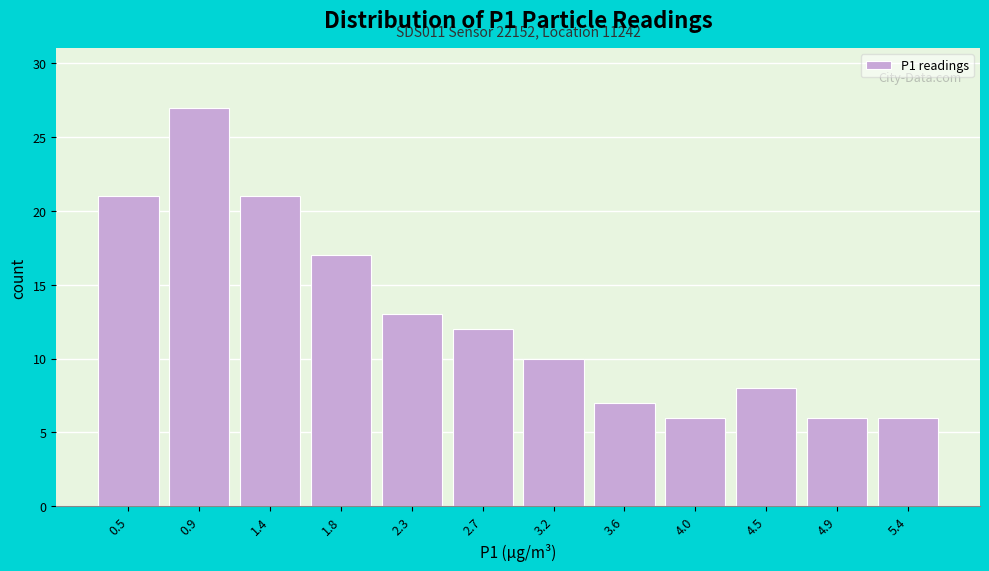

Reading left to right, extract all data points from this chart.

21	27	21	17	13	12	10	7	6	8	6	6